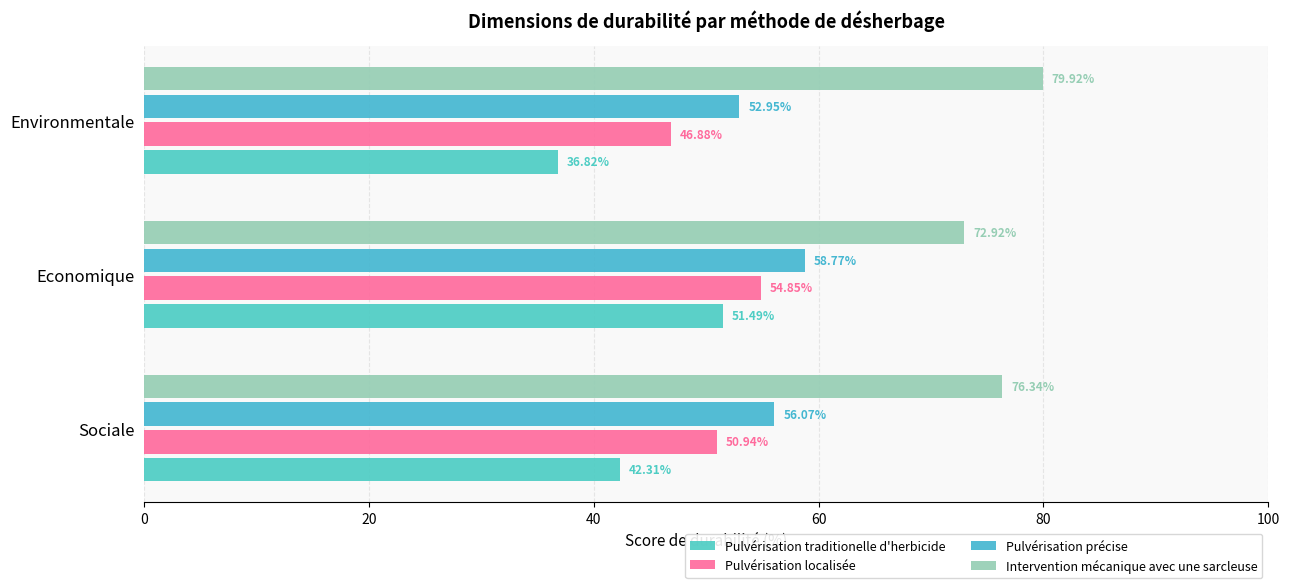

How many data points in Pulvérisation traditionelle d'herbicide are above 42?

2